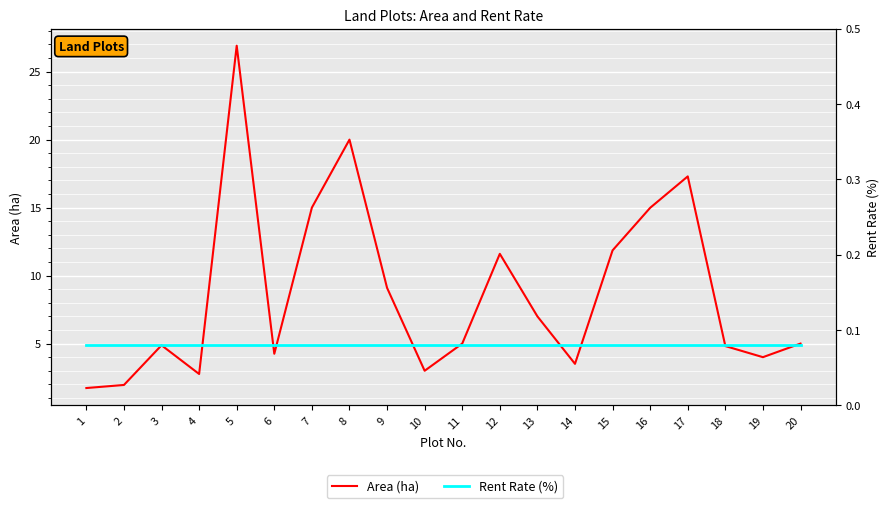

True or false: Area (ha) has a value of 4.9 at 3.

True